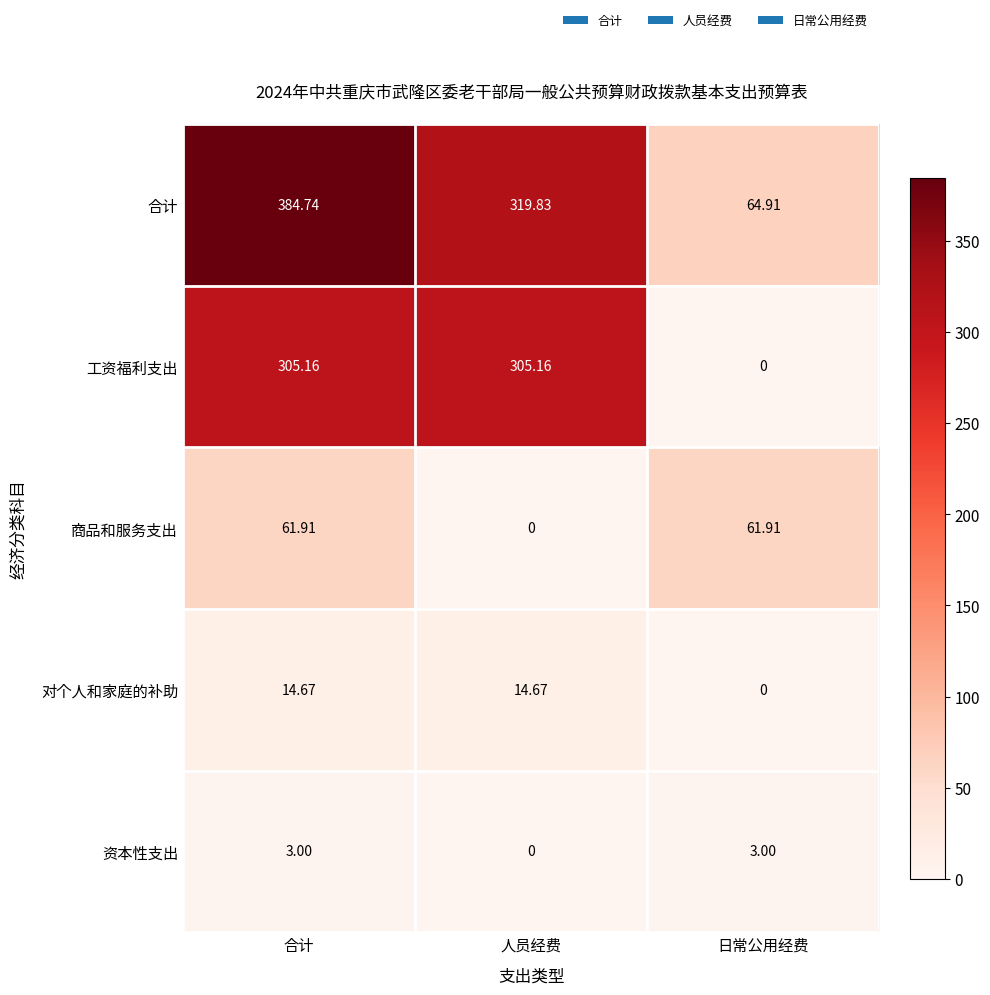

How many positive values does the 商品和服务支出 series have?

2